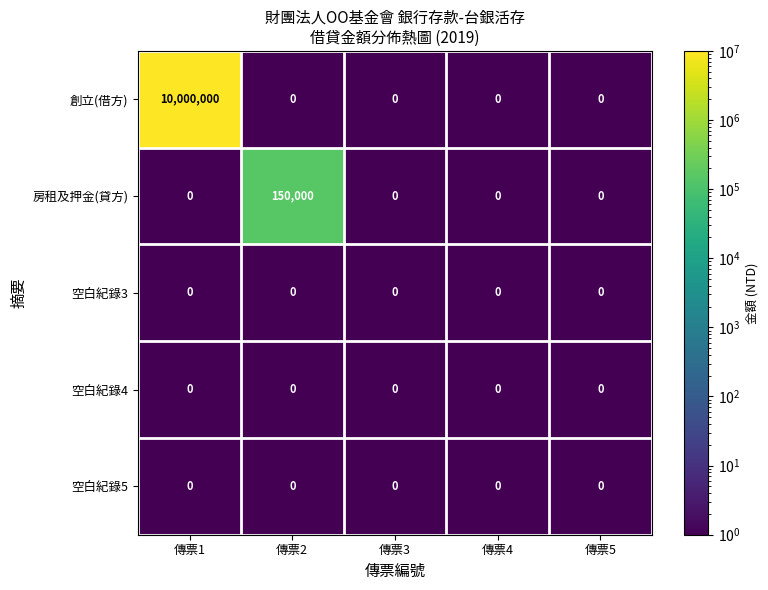

Which series has the largest total across all categories?

創立(借方)